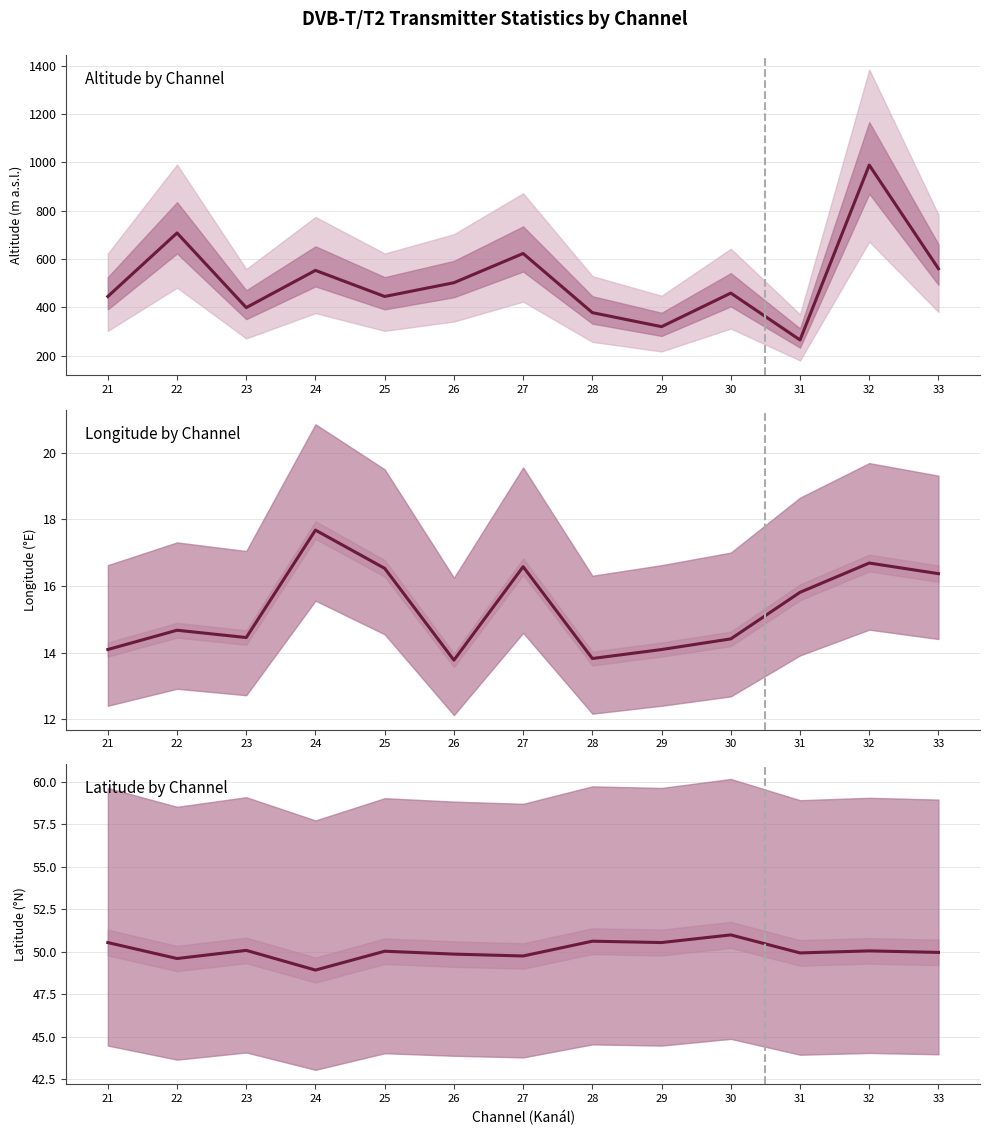

Is the value of Longitude by Channel at 26 greater than the value of Altitude by Channel at 29?

No